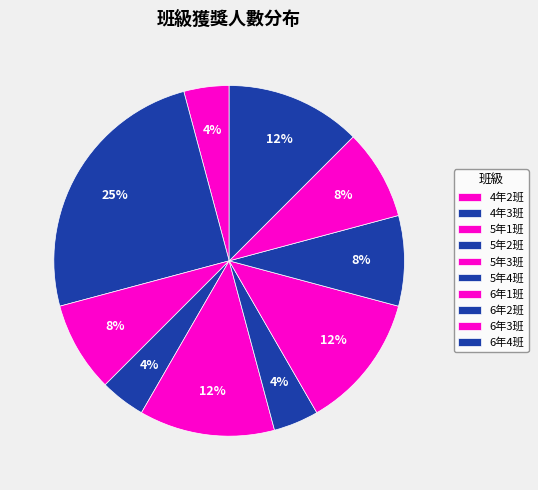

How many slices are in this pie chart?

10